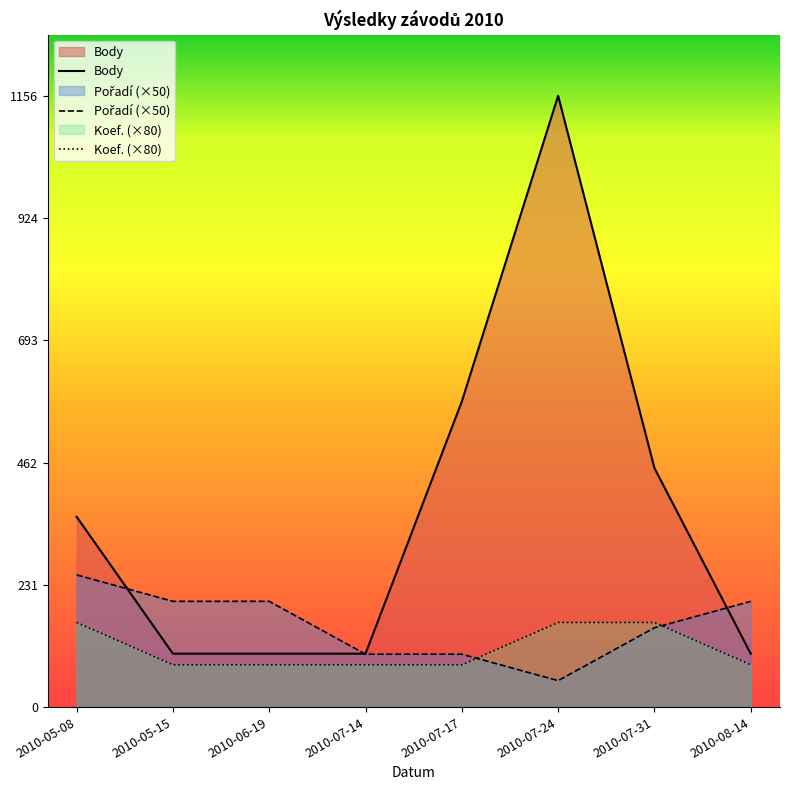

Reading right to left, extract all data points from this chart.

Body: 2010-08-14=101	2010-07-31=452	2010-07-24=1156	2010-07-17=578	2010-07-14=101	2010-06-19=101	2010-05-15=101	2010-05-08=360
Pořadí: 2010-08-14=200	2010-07-31=150	2010-07-24=50	2010-07-17=100	2010-07-14=100	2010-06-19=200	2010-05-15=200	2010-05-08=250
Koef.: 2010-08-14=80	2010-07-31=160	2010-07-24=160	2010-07-17=80	2010-07-14=80	2010-06-19=80	2010-05-15=80	2010-05-08=160